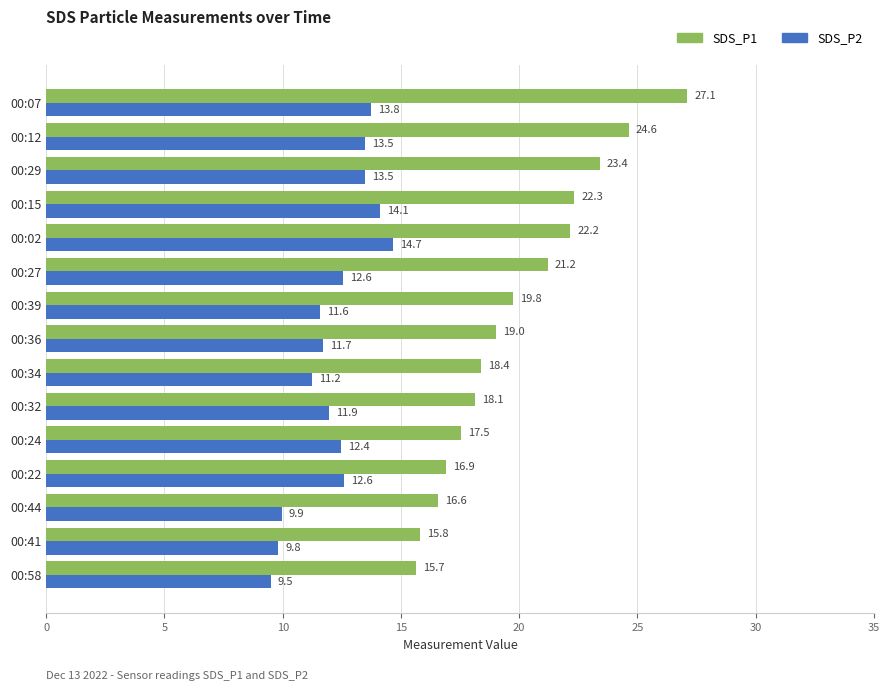

The value of SDS_P1 at 00:12 is 43.9. True or false?

False